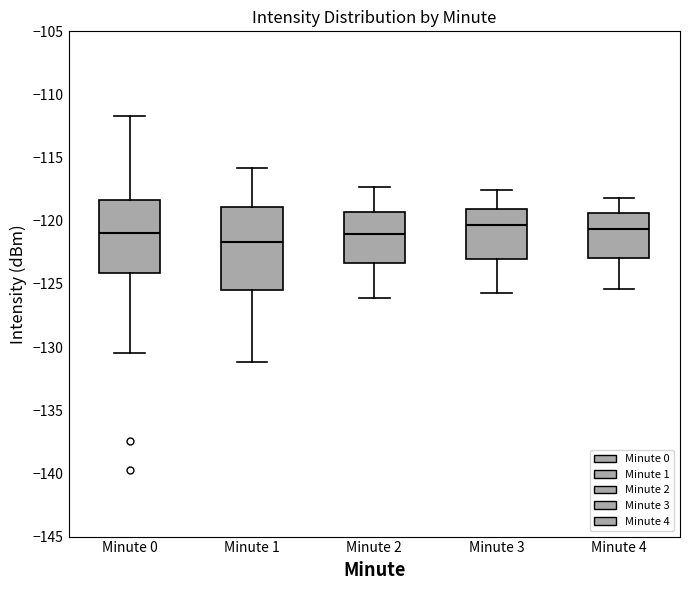

Which box is the tallest, from its lower edge to its upper edge?

Minute 1